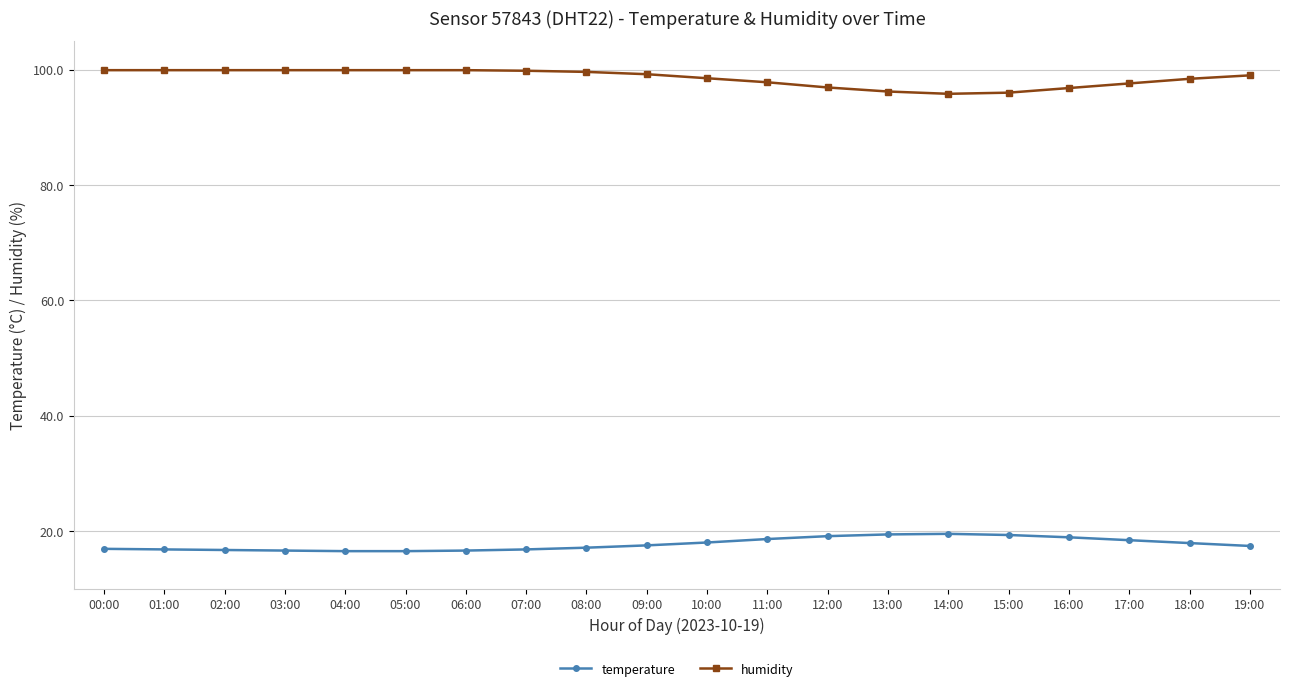

What is the value of the temperature point at the 11th from the left?

18.0